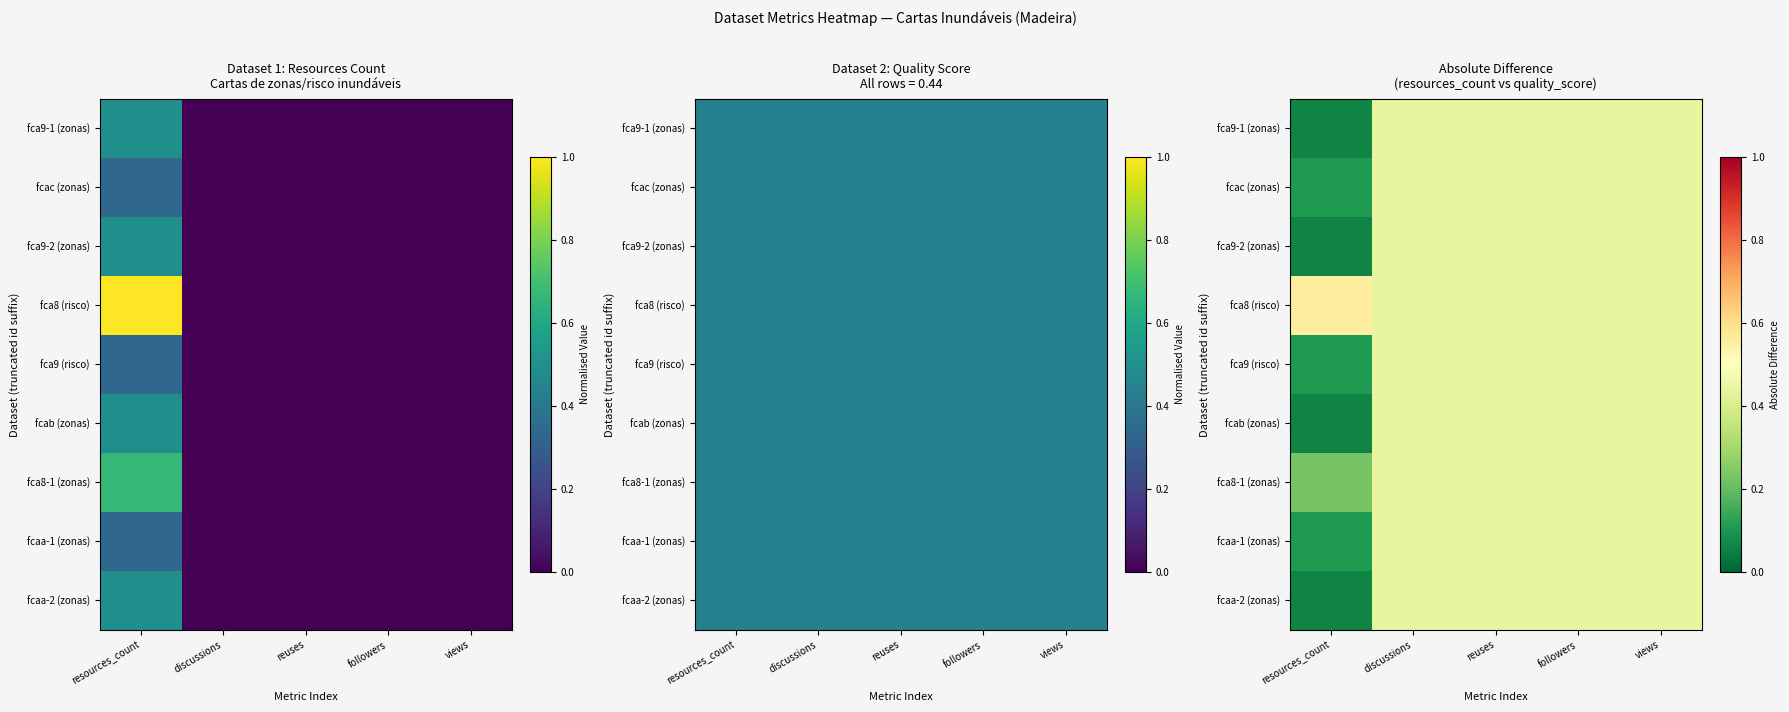

True or false: fca9 (risco) has a value of 0.8 at discussions.

False